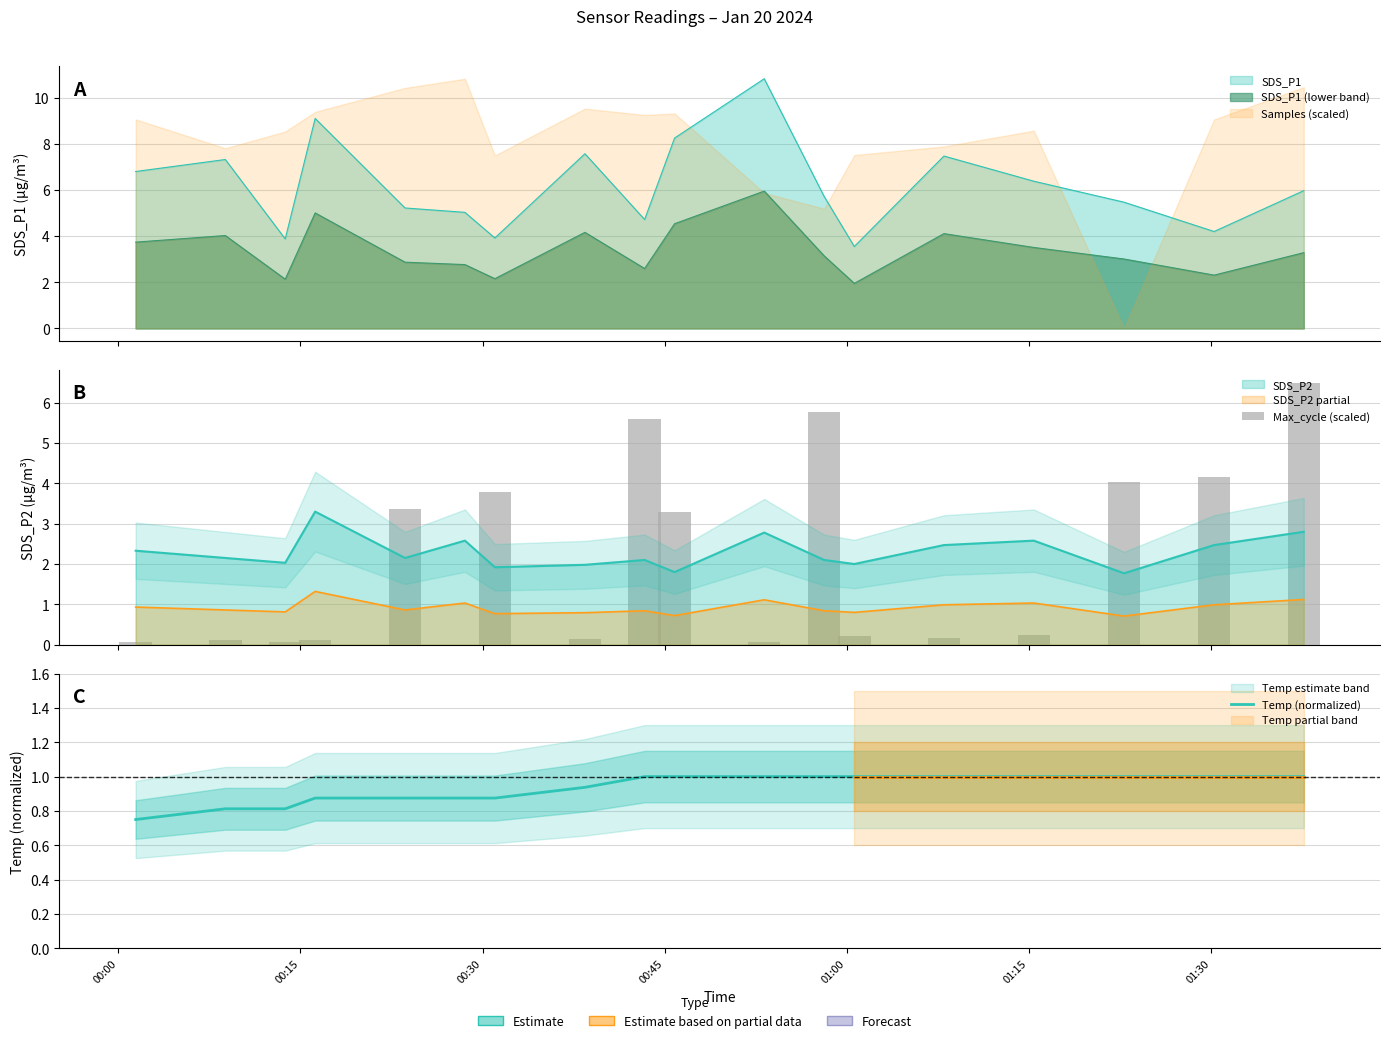

Which series has the widest spread of values?

Max_cycle (scaled)